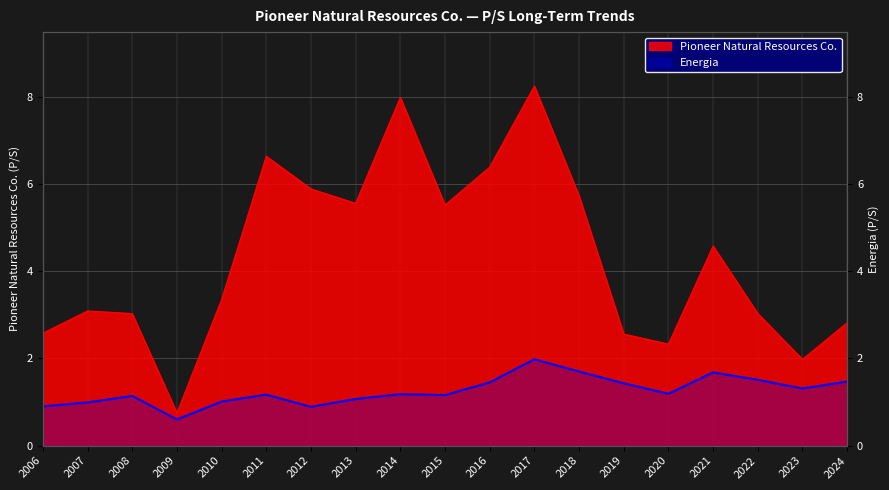

Which series changed the most between 2014 and 2018?

Pioneer Natural Resources Co.